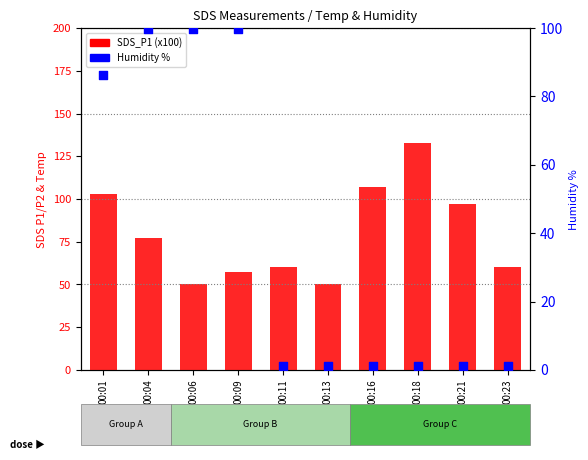

What are all the series names shown in the legend?

SDS_P1 (x100), Humidity